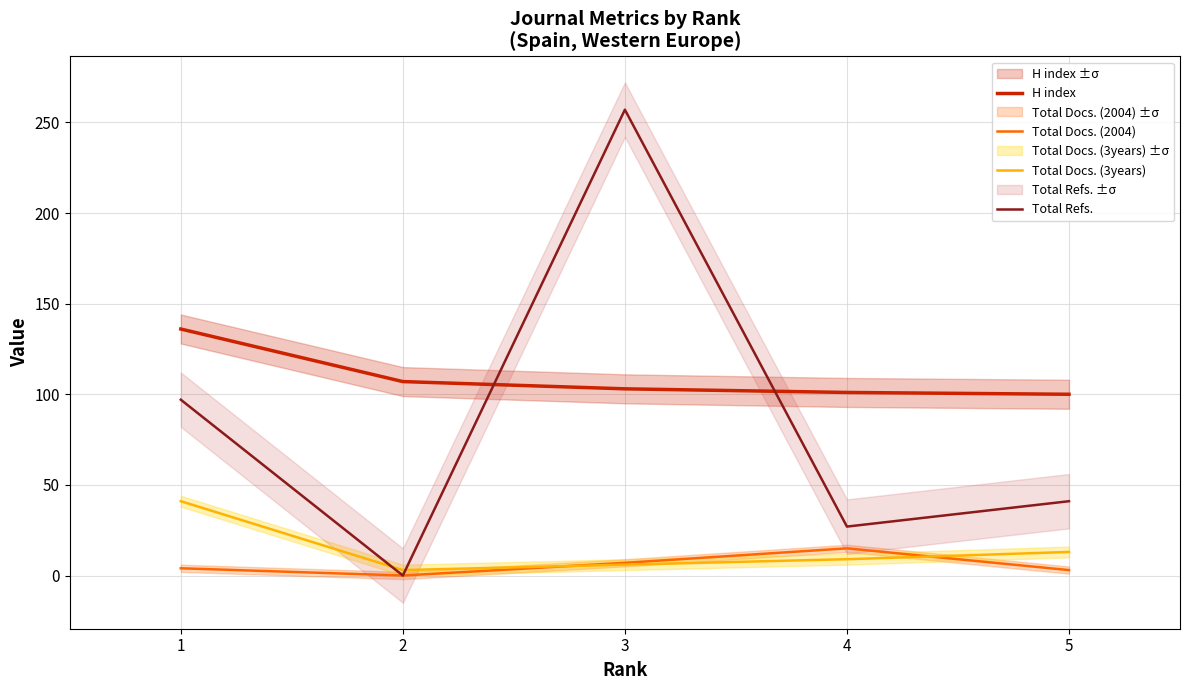

Is it true that Total Refs. equals 82 at 2?

False